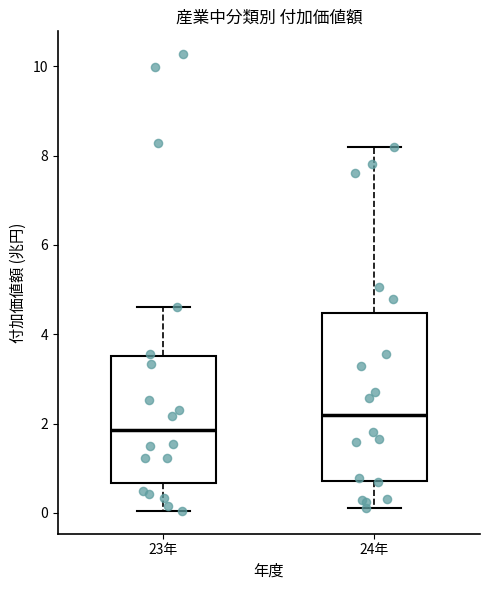

Where does the lower whisker of the box for 23年 end on the y-axis? The values are not printed on the chart, so give them approximately, as read against the axis.

0.0